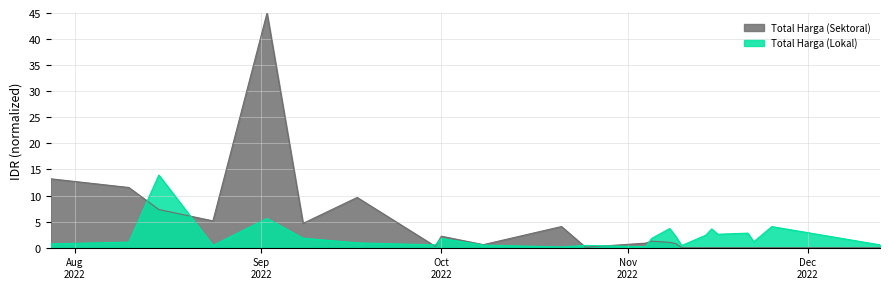

What is the maximum value shown in the chart?

45.0